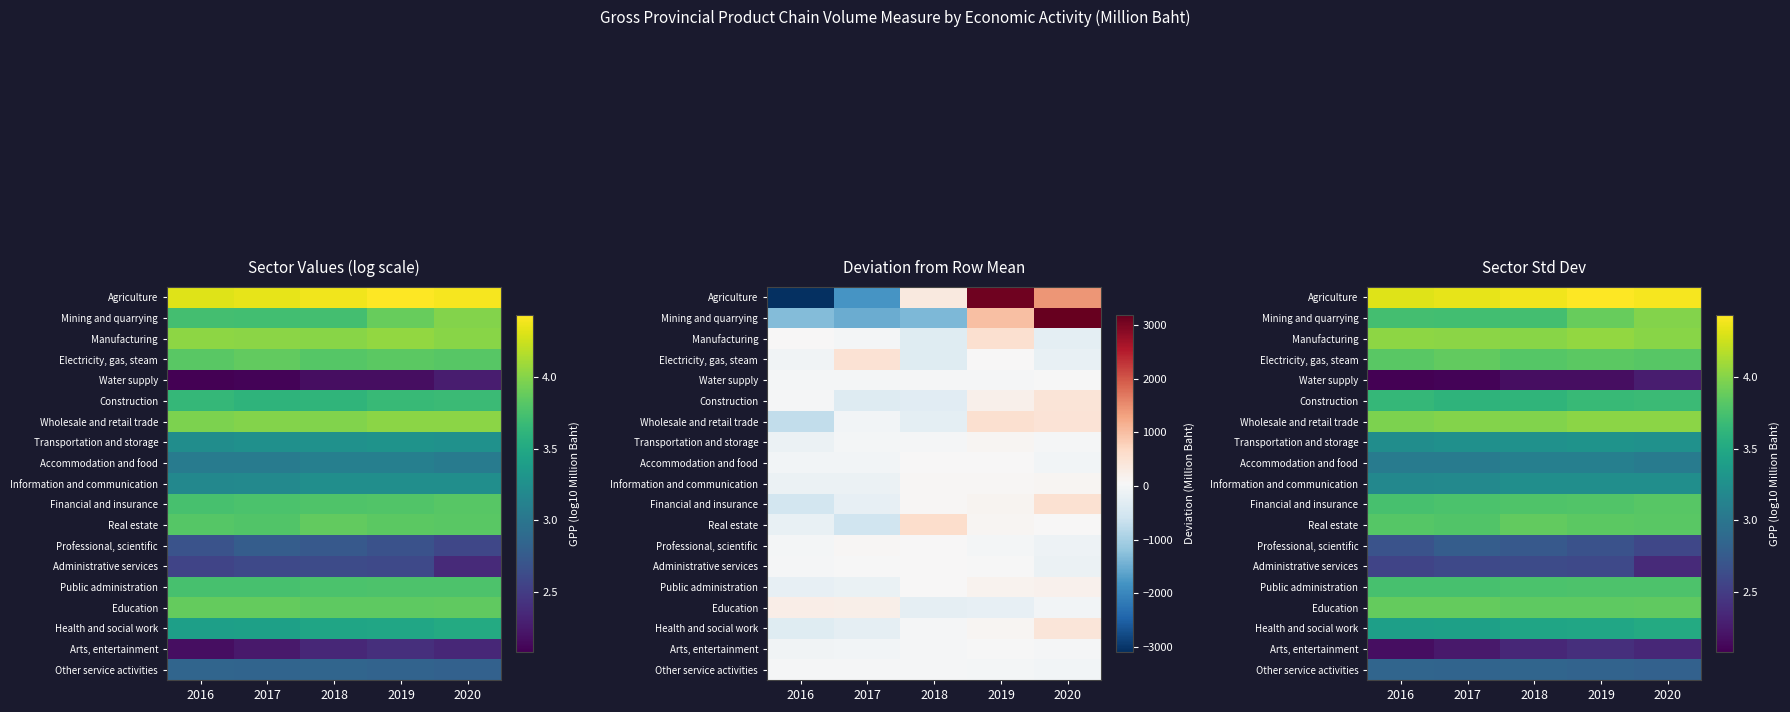

At which category is the sum across all series the highest?

2019